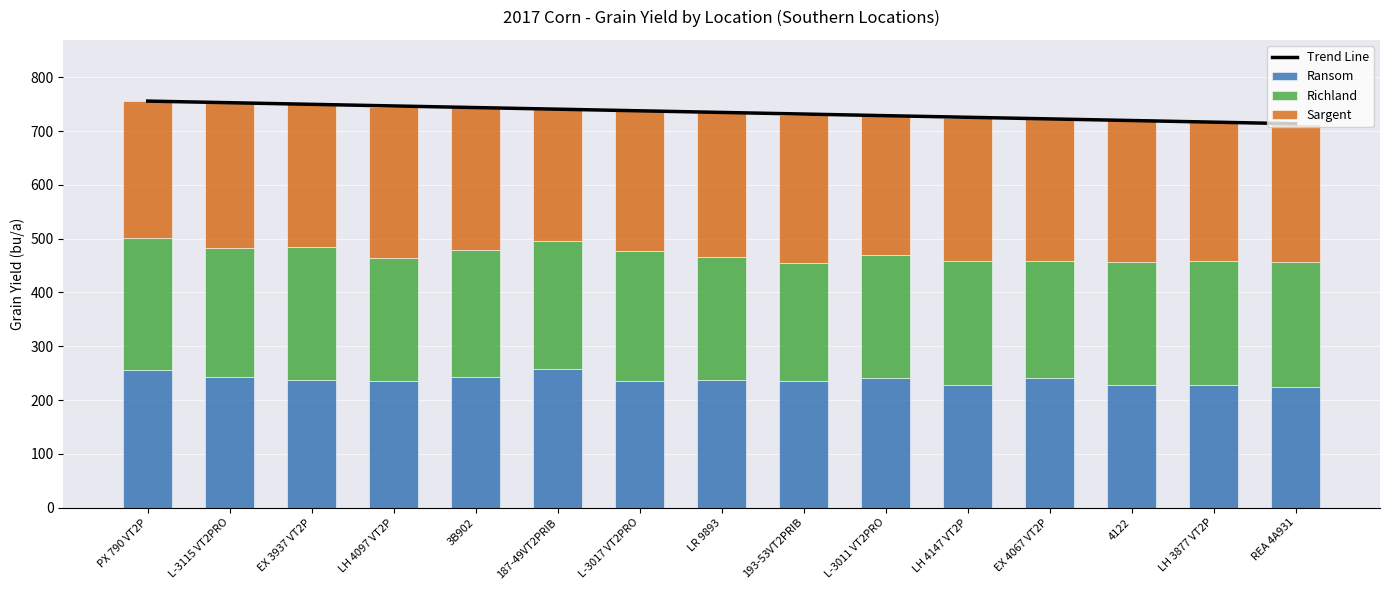

Reading left to right, transcribe all the data shown in this chart.

Trend Line: PX 790 VT2P=755.7	L-3115 VT2PRO=752.7	EX 3937 VT2P=749.7	LH 4097 VT2P=746.7	3B902=743.7	187-49VT2PRIB=740.7	L-3017 VT2PRO=737.7	LR 9893=734.7	193-53VT2PRIB=731.7	L-3011 VT2PRO=728.6	LH 4147 VT2P=725.6	EX 4067 VT2P=722.6	4122=719.6	LH 3877 VT2P=716.6	REA 4A931=713.6
Ransom: PX 790 VT2P=256.4	L-3115 VT2PRO=242.4	EX 3937 VT2P=236.5	LH 4097 VT2P=235.8	3B902=242.3	187-49VT2PRIB=257.5	L-3017 VT2PRO=236.0	LR 9893=236.6	193-53VT2PRIB=235.4	L-3011 VT2PRO=241.6	LH 4147 VT2P=227.4	EX 4067 VT2P=240.9	4122=228.4	LH 3877 VT2P=227.6	REA 4A931=225.0
Richland: PX 790 VT2P=245.7	L-3115 VT2PRO=241.1	EX 3937 VT2P=247.1	LH 4097 VT2P=228.5	3B902=236.4	187-49VT2PRIB=238.6	L-3017 VT2PRO=241.4	LR 9893=229.1	193-53VT2PRIB=219.2	L-3011 VT2PRO=227.3	LH 4147 VT2P=230.5	EX 4067 VT2P=217.2	4122=227.5	LH 3877 VT2P=230.0	REA 4A931=231.5
Sargent: PX 790 VT2P=254.0	L-3115 VT2PRO=268.6	EX 3937 VT2P=266.8	LH 4097 VT2P=280.8	3B902=265.1	187-49VT2PRIB=244.7	L-3017 VT2PRO=261.7	LR 9893=271.0	193-53VT2PRIB=274.4	L-3011 VT2PRO=259.7	LH 4147 VT2P=266.7	EX 4067 VT2P=264.4	4122=266.3	LH 3877 VT2P=258.4	REA 4A931=256.3